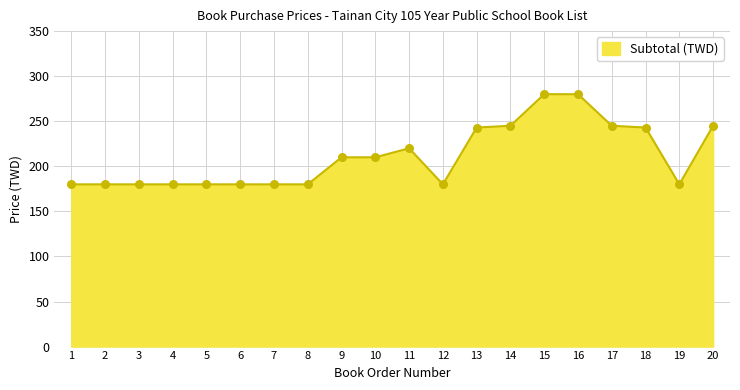

Which has a higher value, 7 or 18?

18